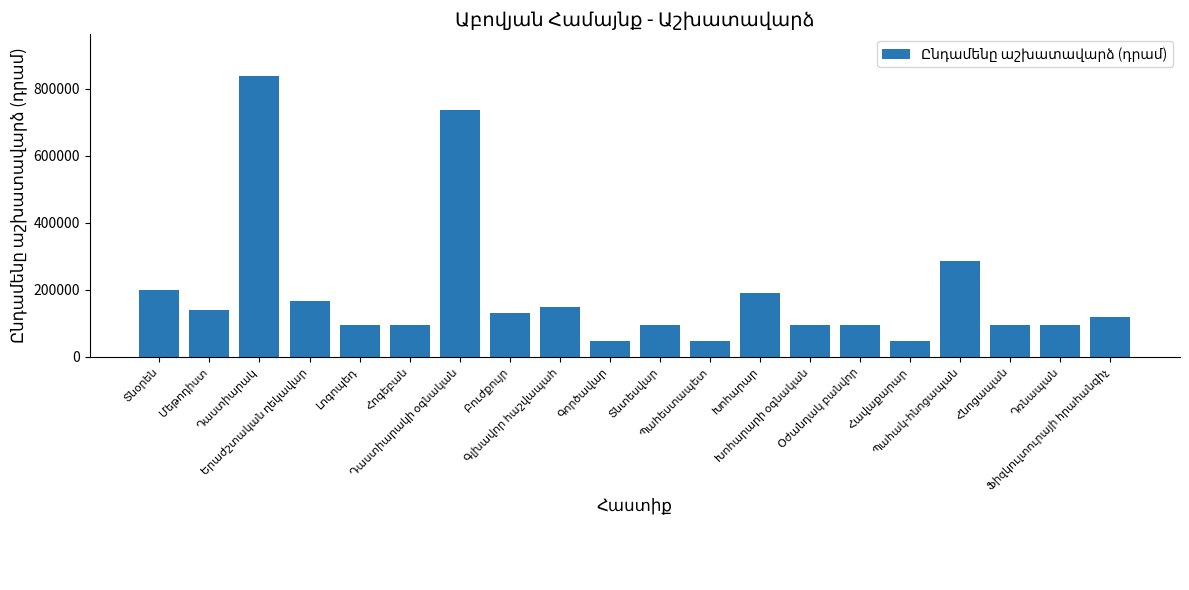

What is the maximum value shown in the chart?

836762.5